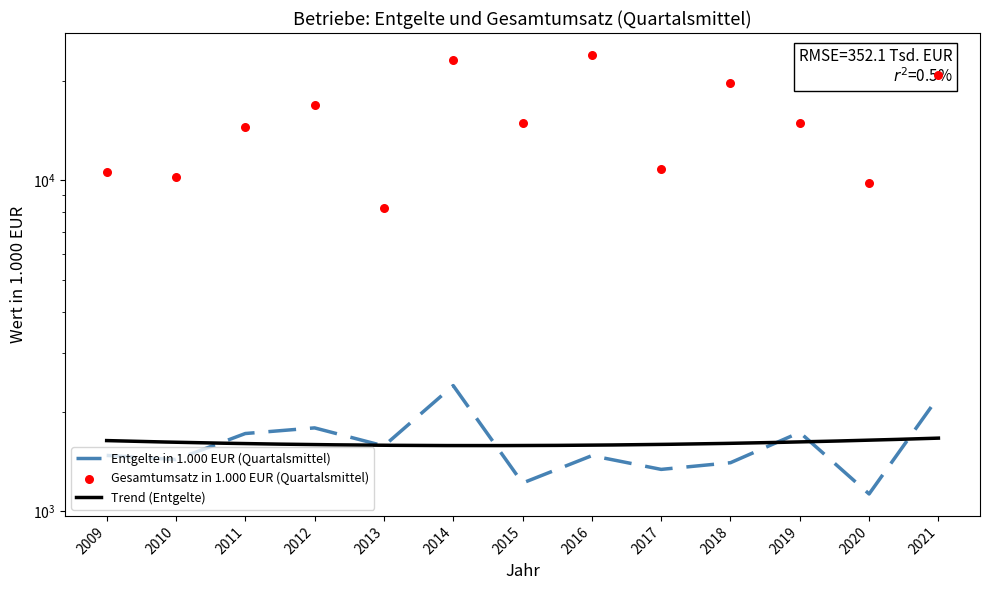

At which category is the sum across all series the highest?

2014